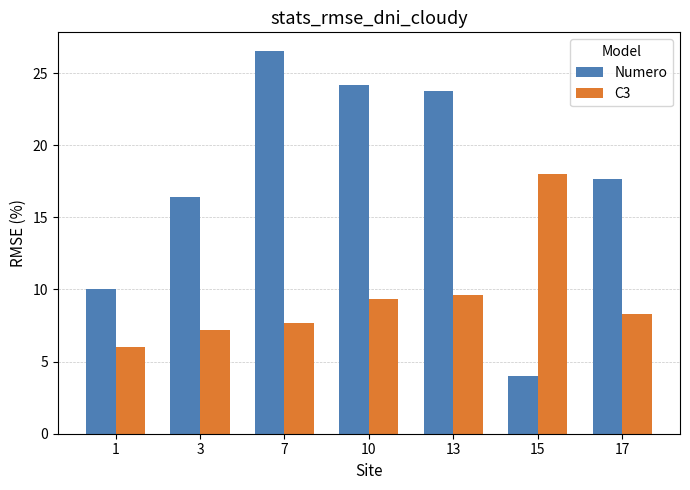

Which series has the largest range (max minus min)?

Numero